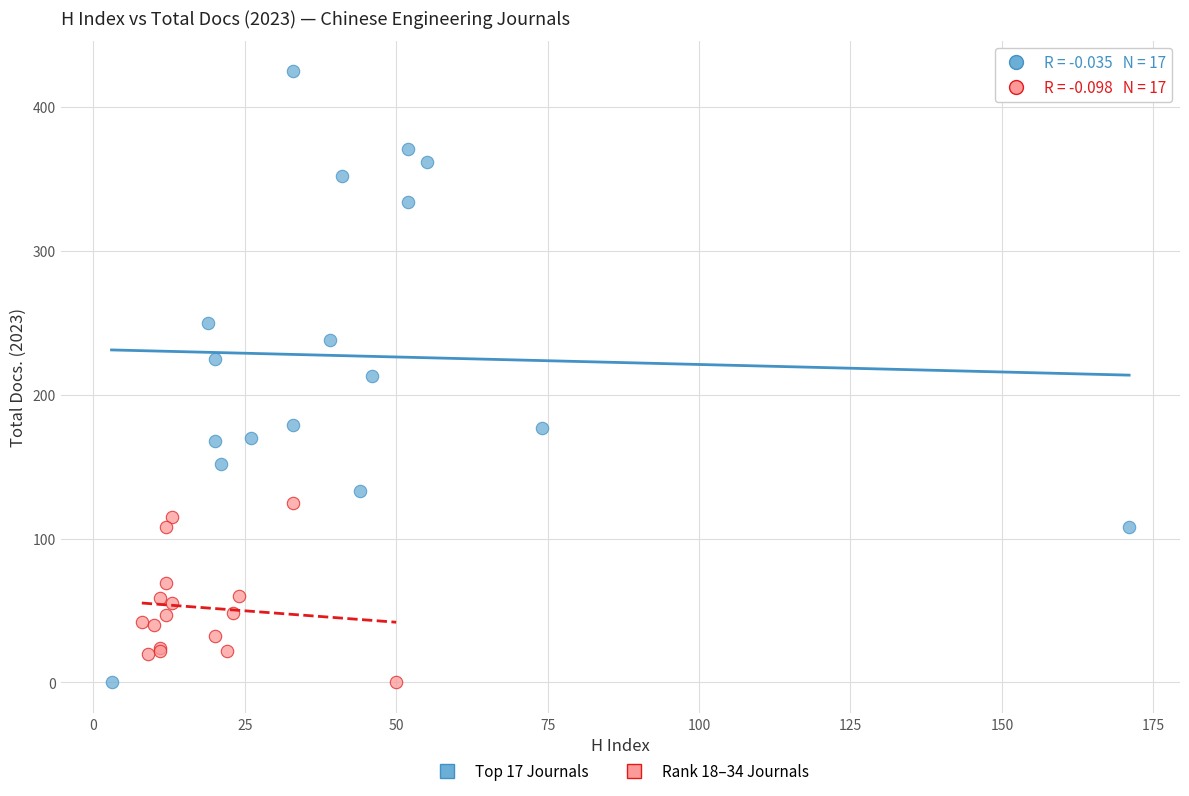

Which series contains the highest Y value?

Top 17 Journals